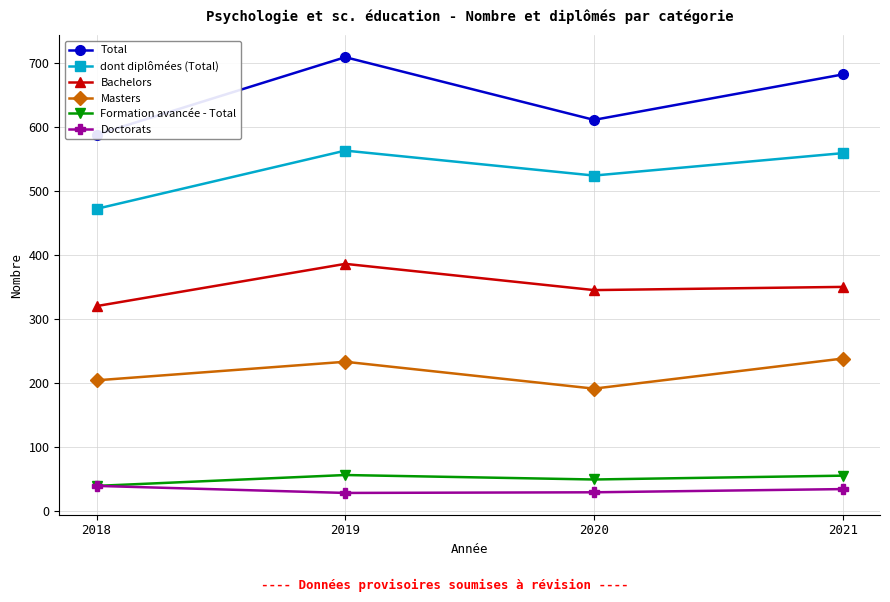

List the series in order of their peak value, lowest first.

Doctorats, Formation avancée - Total, Masters, Bachelors, dont diplômées (Total), Total